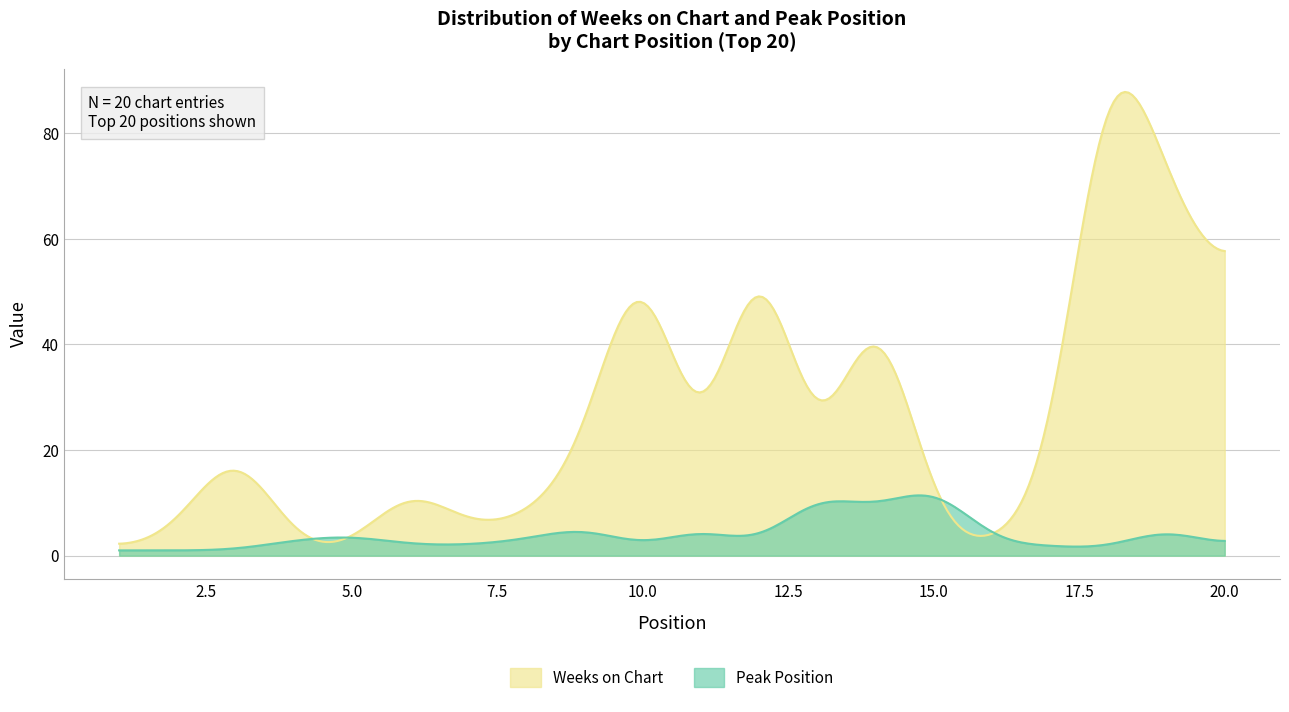

Count the number of categories in the chart.

300